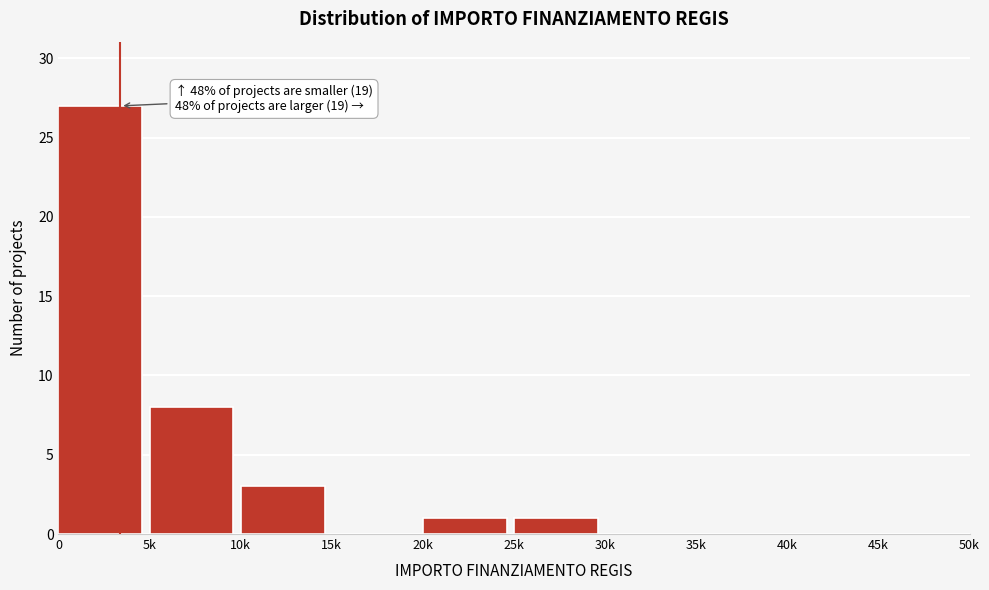

Reading left to right, what are all the values shown in this chart?

0=27	5k=8	10k=3	15k=0	20k=1	25k=1	30k=0	35k=0	40k=0	45k=0